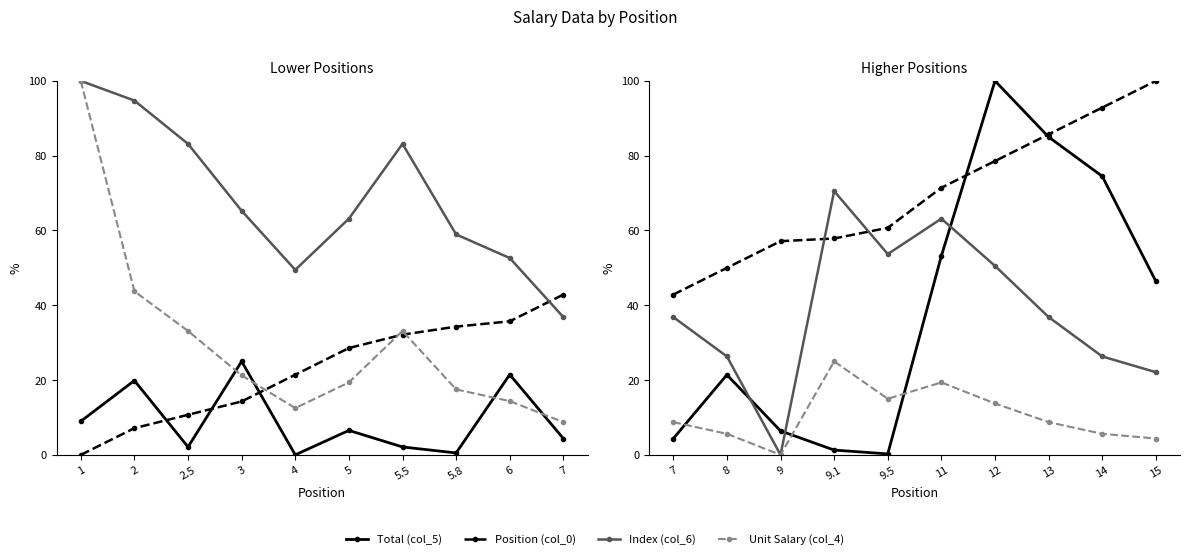

At how many categories does at least one series exceed 39?

10